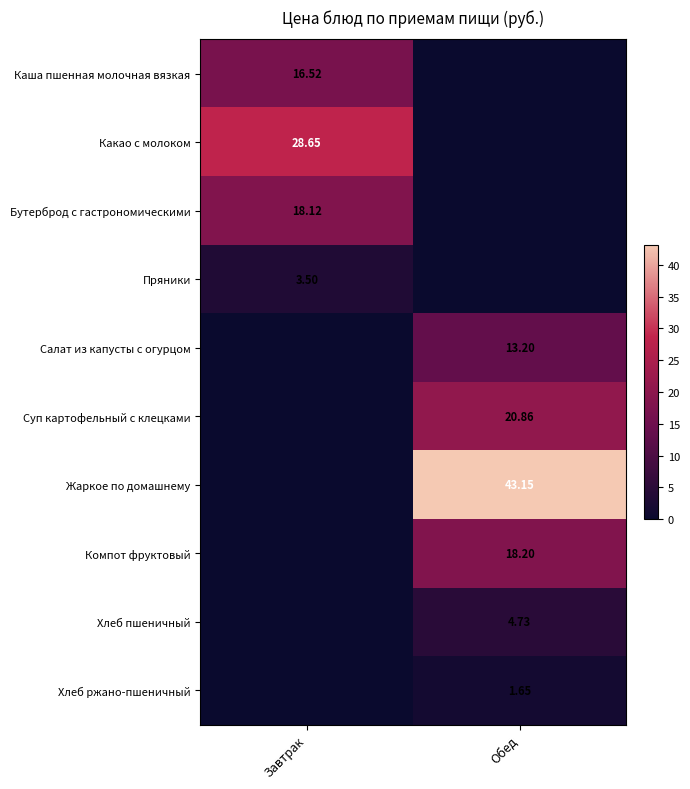

Which has a higher value, Завтрак or Обед?

Завтрак